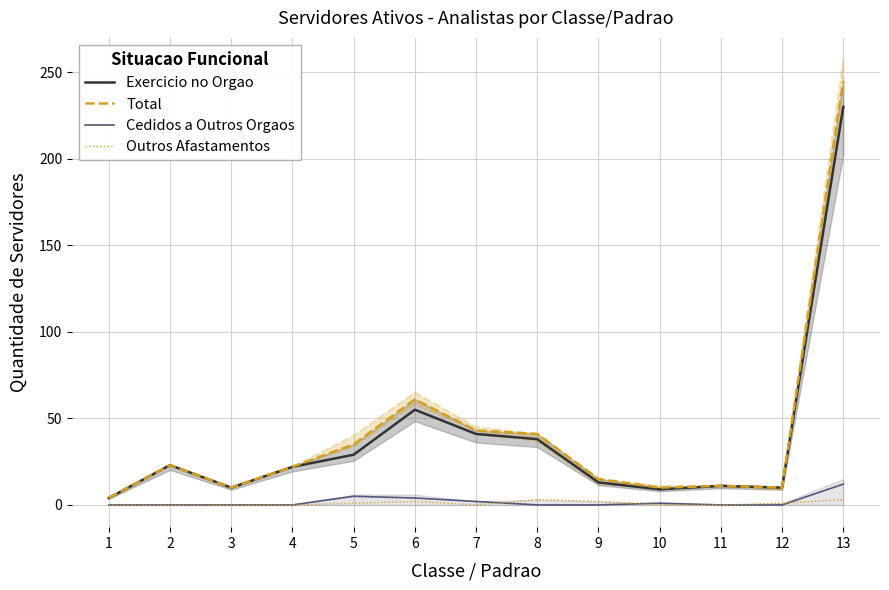

What is the highest value of the Total series?

245